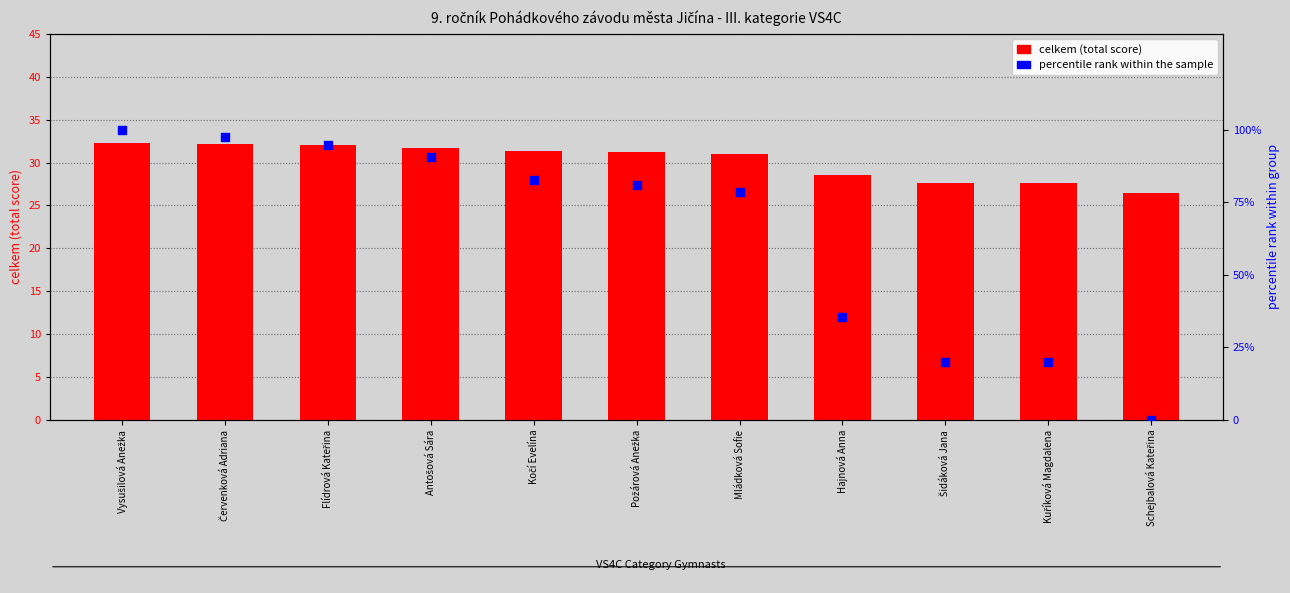

At which category is the sum across all series the highest?

Vysušilová Anežka